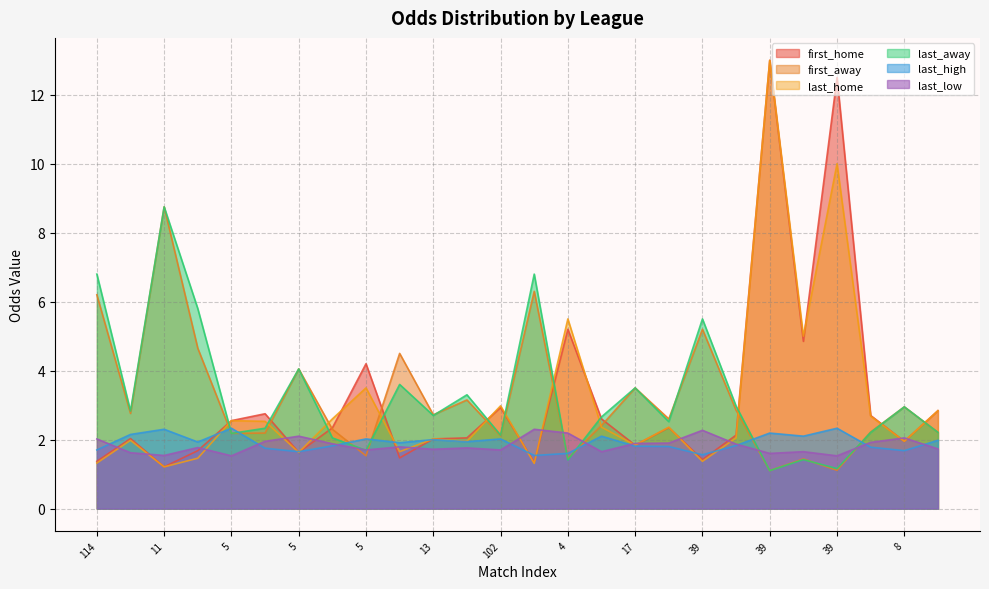

How many times do first_away and last_low cross each other?

6